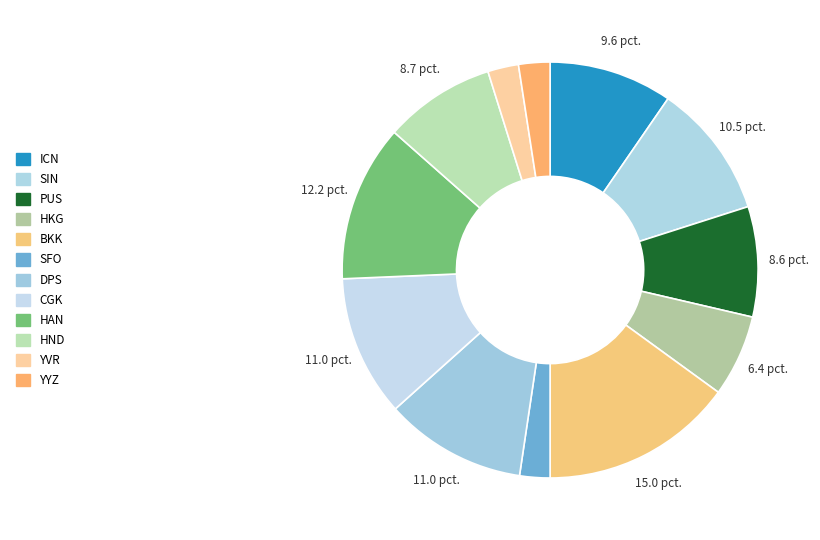

Does PUS account for over 50% of the chart?

No